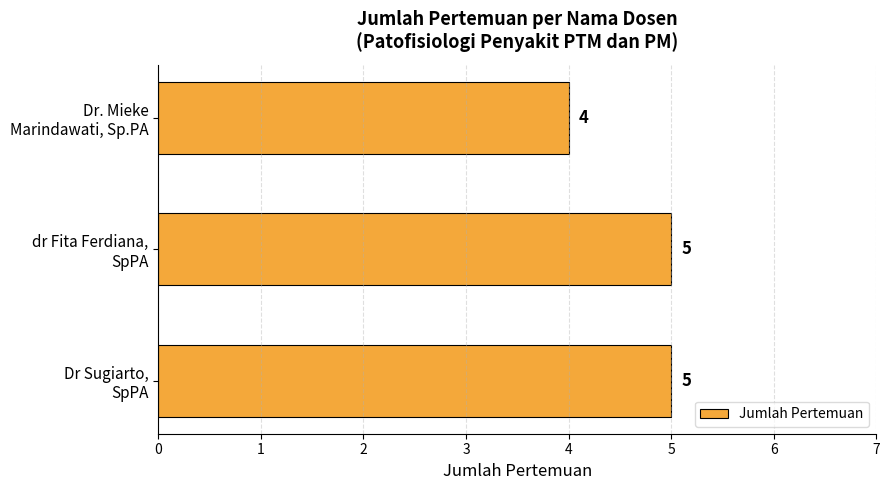

What is the minimum value shown in the chart?

4